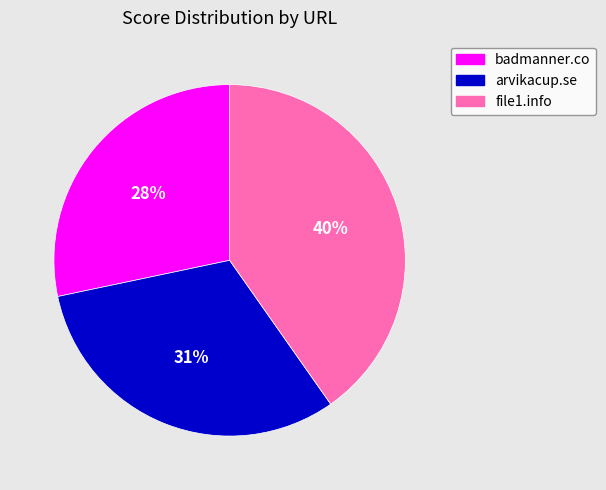

To the nearest percent, what is the combined percentage of file1.info and badmanner.co?

69%